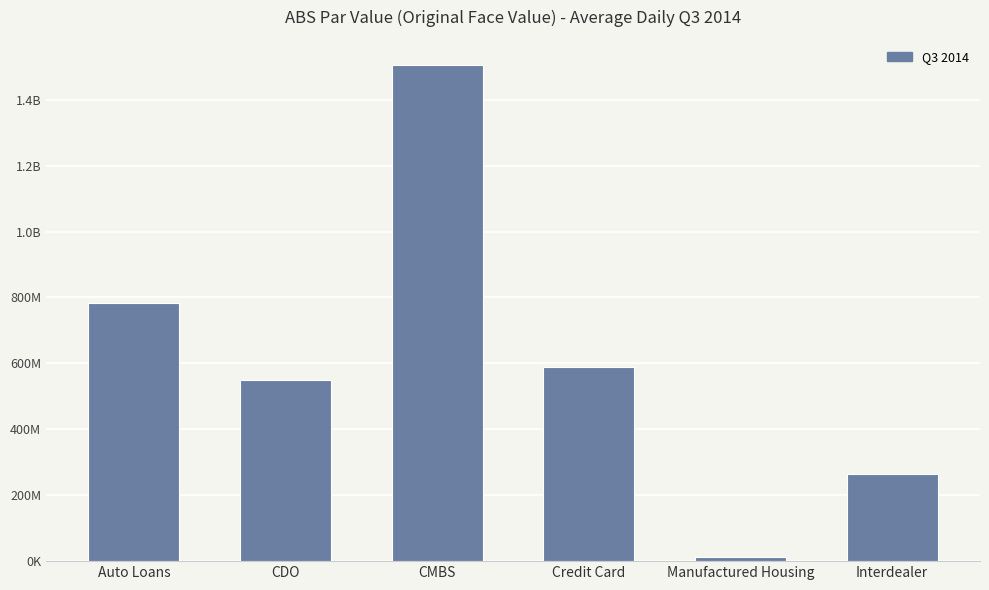

Reading left to right, what are all the values shown in this chart?

Auto Loans=782904997.2	CDO=549946185.2	CMBS=1506187759.2	Credit Card=589718655.7	Manufactured Housing=12550288.1	Interdealer=265026502.6